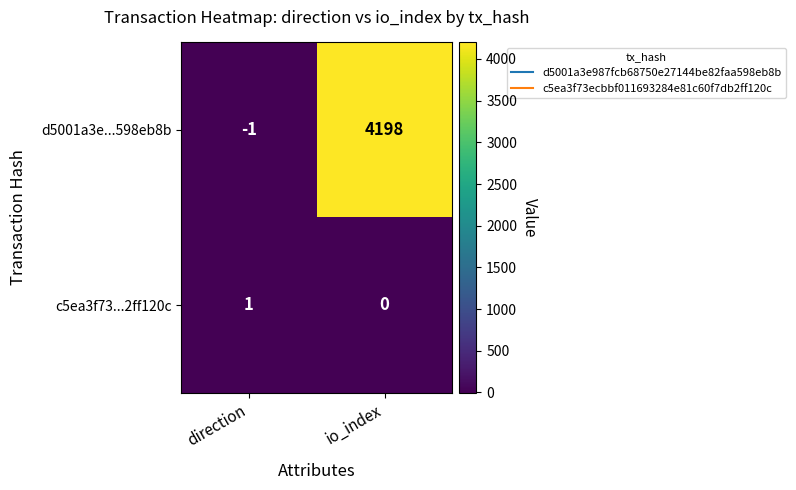

At which category is the sum across all series the highest?

io_index